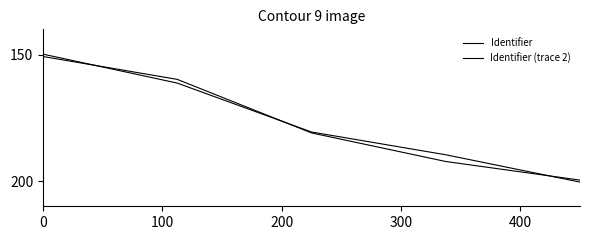

How many lines are shown in the chart?

2